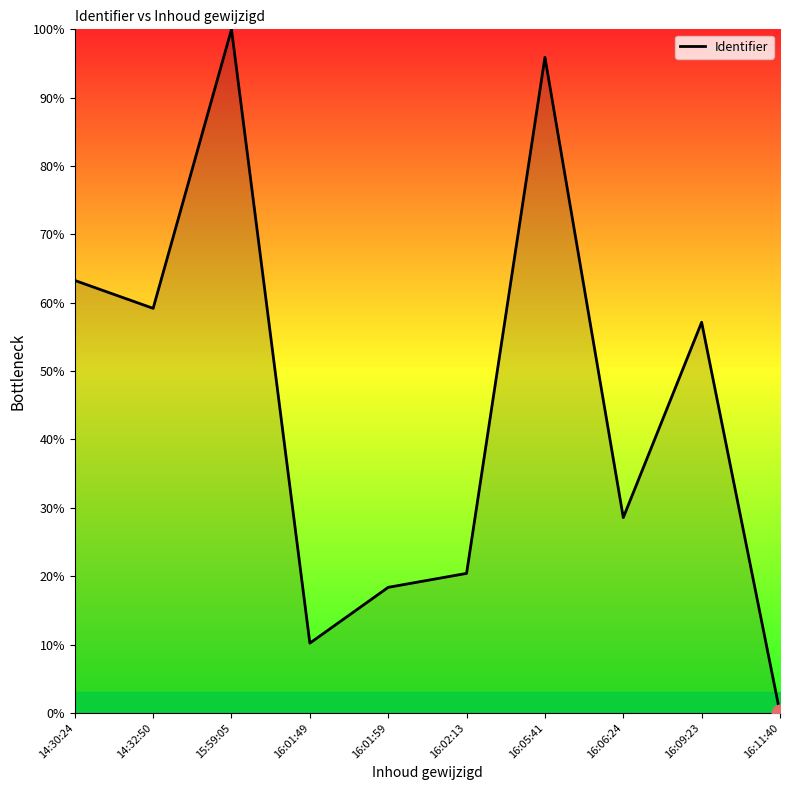

Between 16:02:13 and 16:01:59, which is larger?

16:02:13